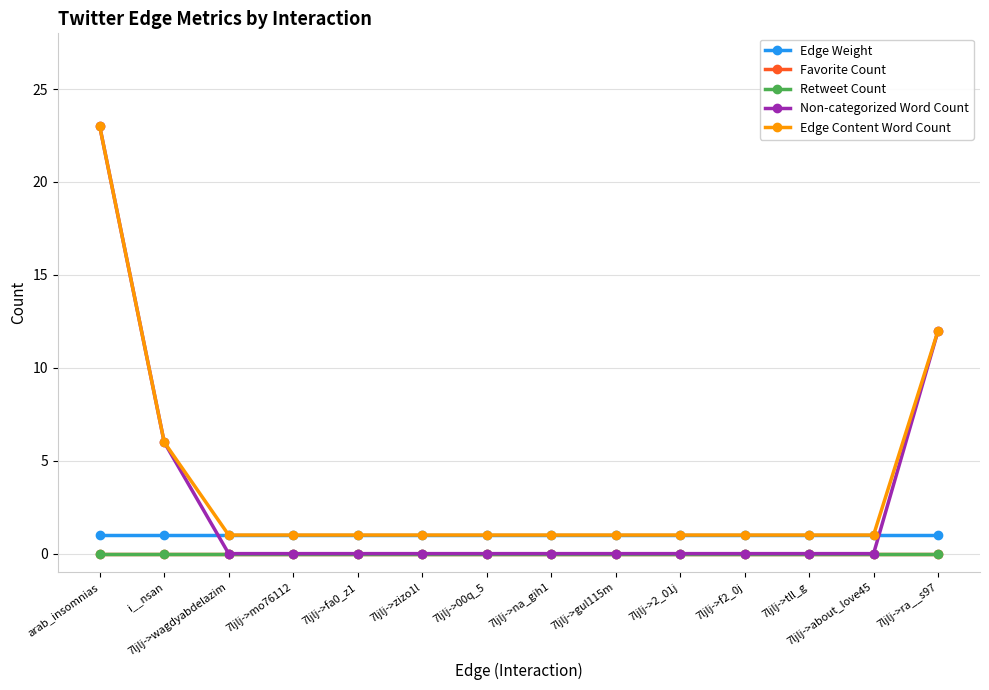

Does the chart have visible grid lines?

Yes